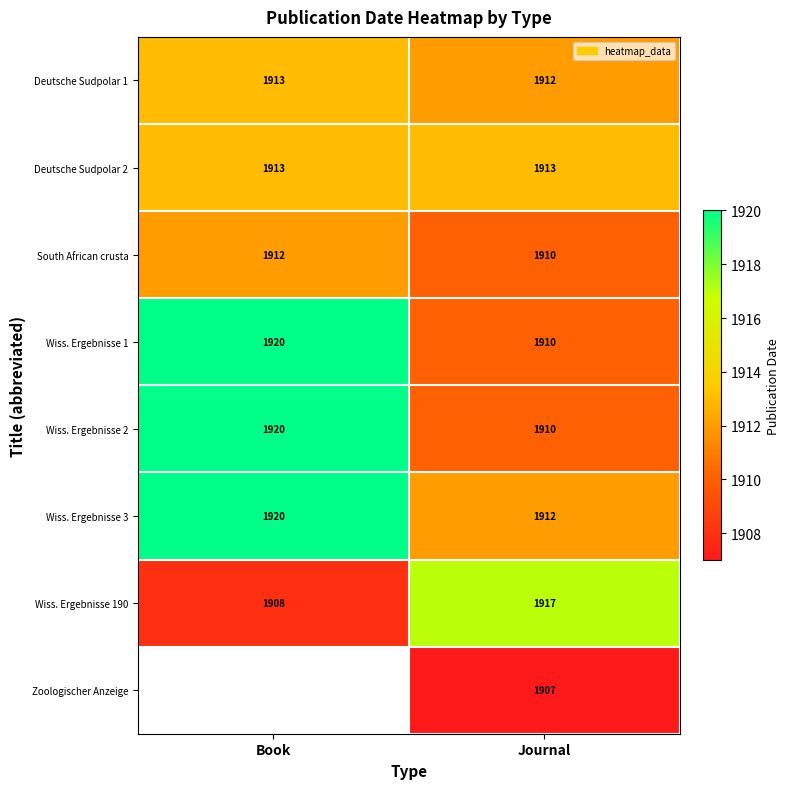

Where is Deutsche Sudpolar 1 nearest to the value 1912?

Journal